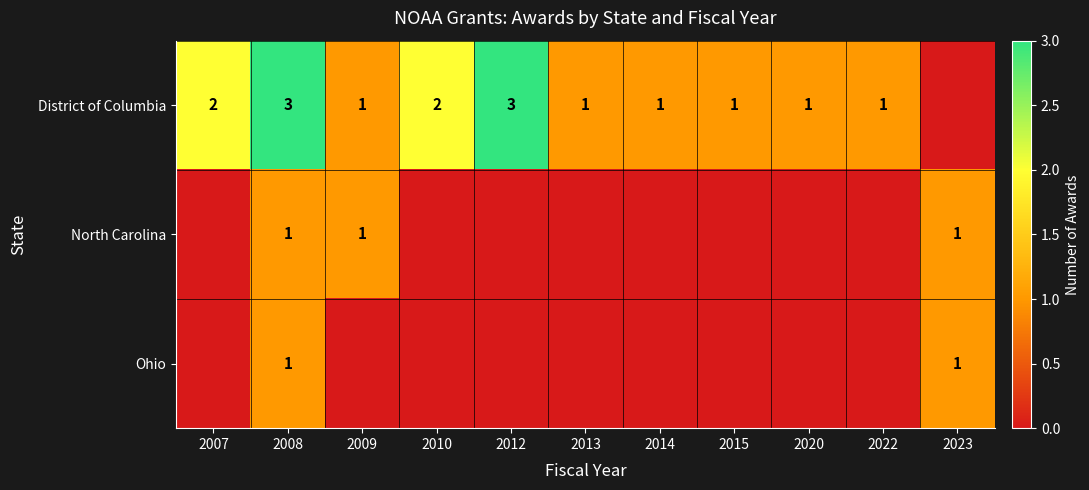

Is it true that District of Columbia equals 1 at 2022?

True